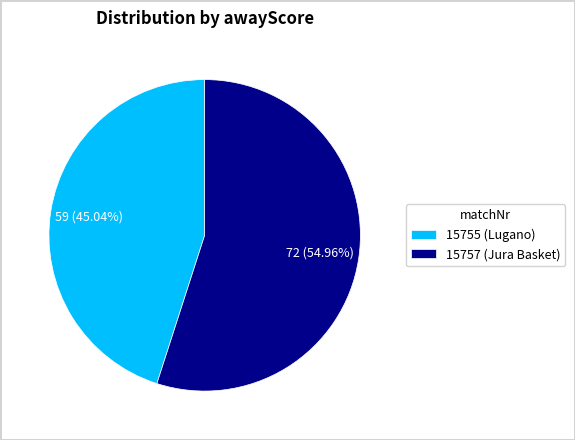

The 15757 slice represents 55% of the pie. True or false?

True